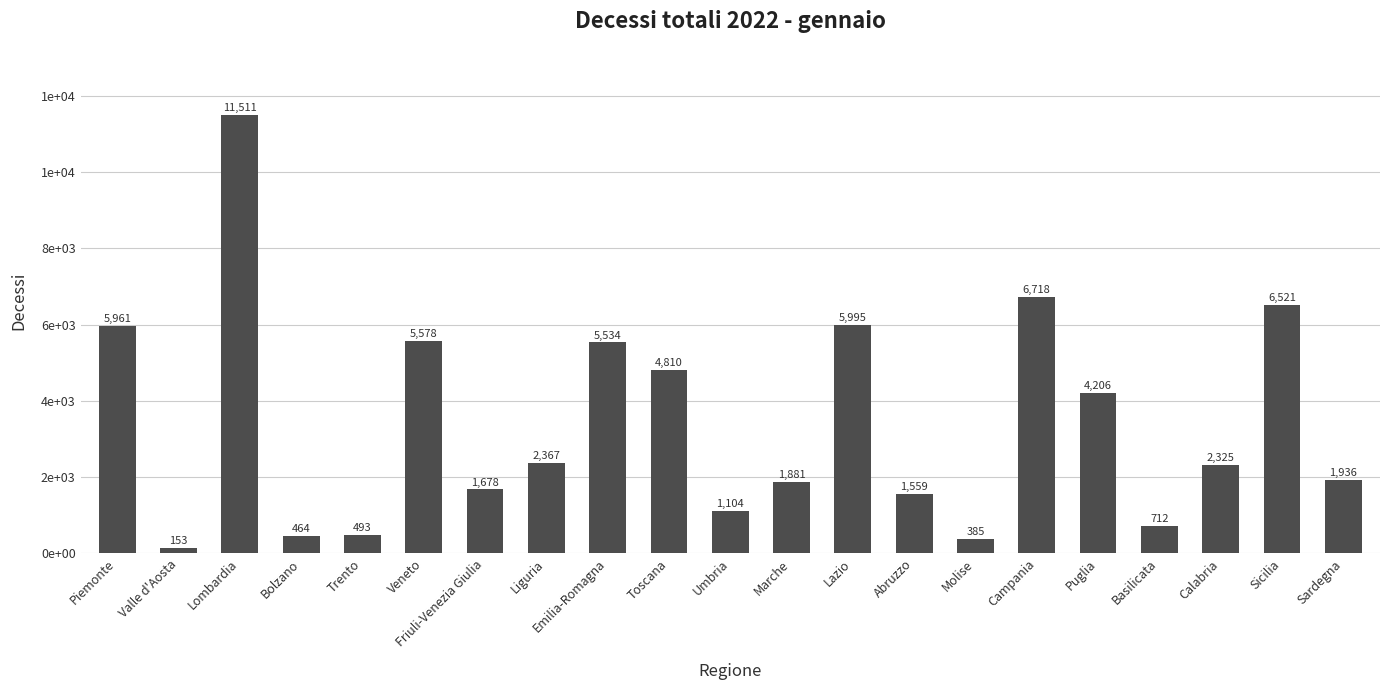

Does the chart contain any negative values?

No